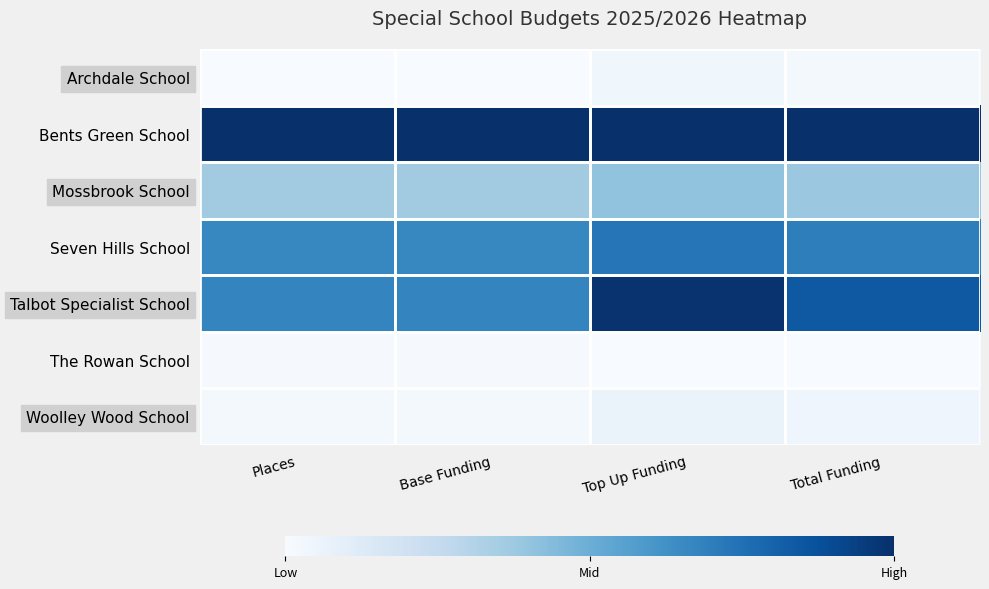

At how many categories does at least one series exceed 0?

4